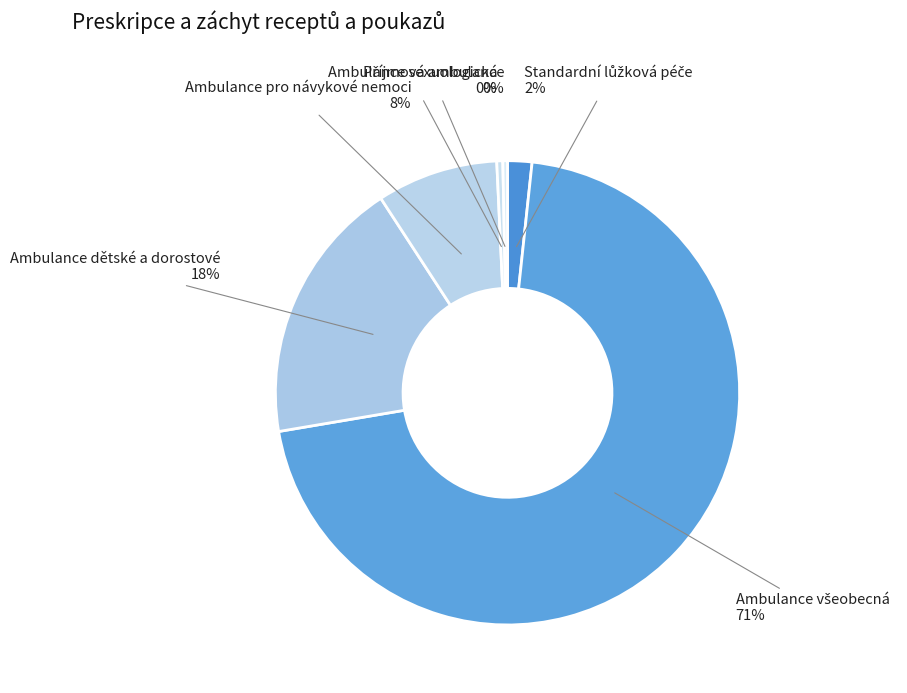

Count the number of slices in the pie.

6